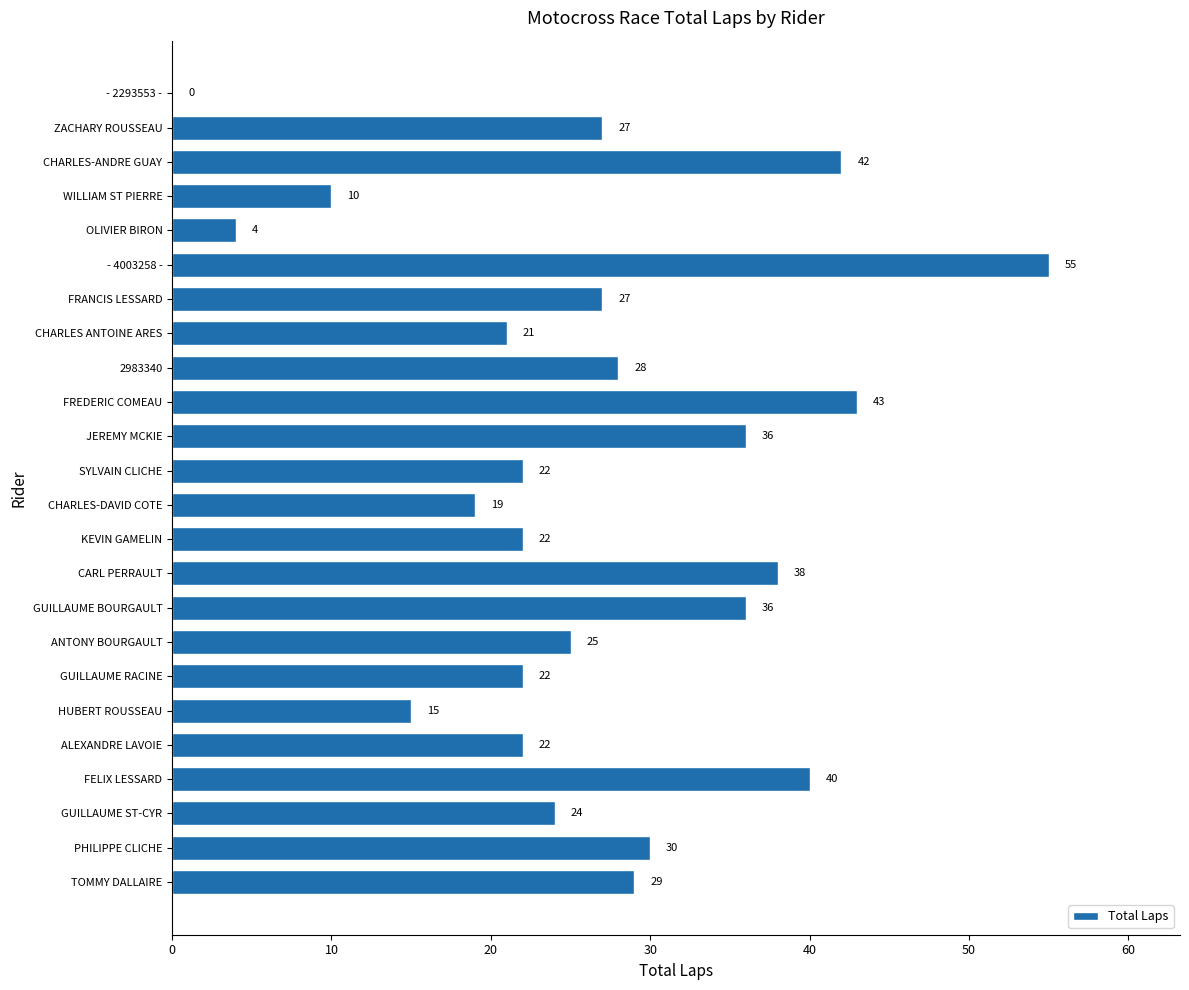

The value at ANTONY BOURGAULT is 25. True or false?

True